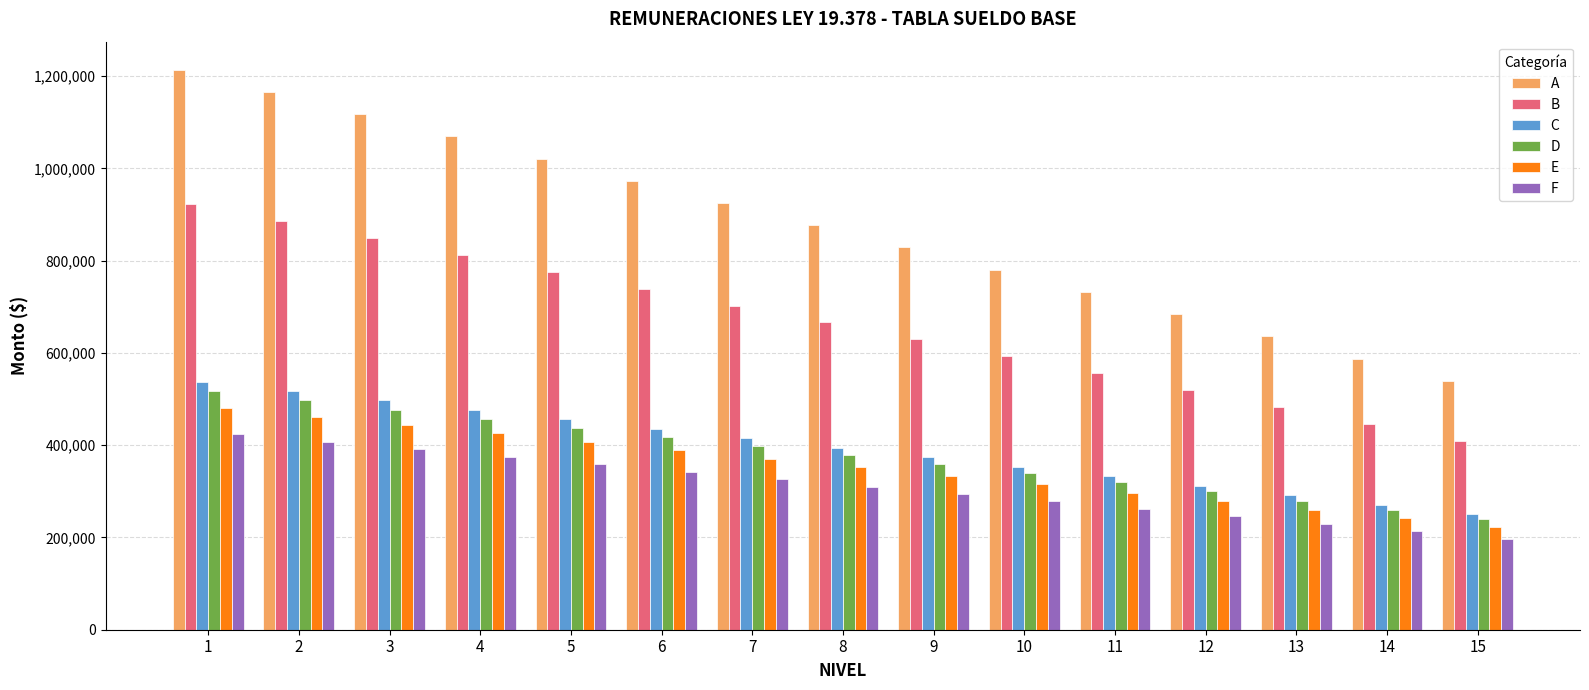

Read the A value at 9.

828682.2